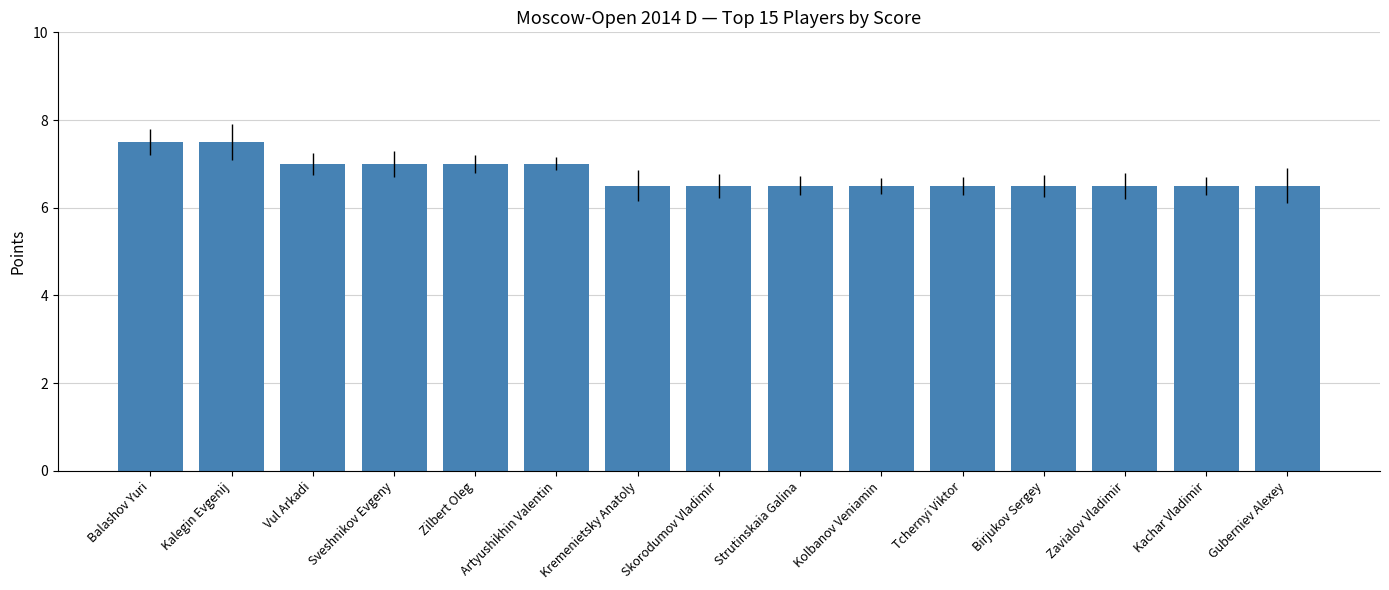

The chart shows a value of 7.5 at Kalegin Evgenij. True or false?

True